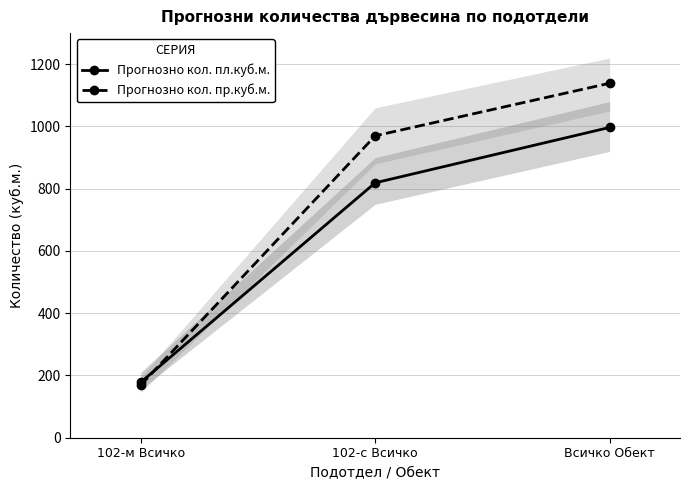

Is the value of Прогнозно кол. пл.куб.м. at 102-с Всичко greater than the value of Прогнозно кол. пр.куб.м. at 102-м Всичко?

Yes